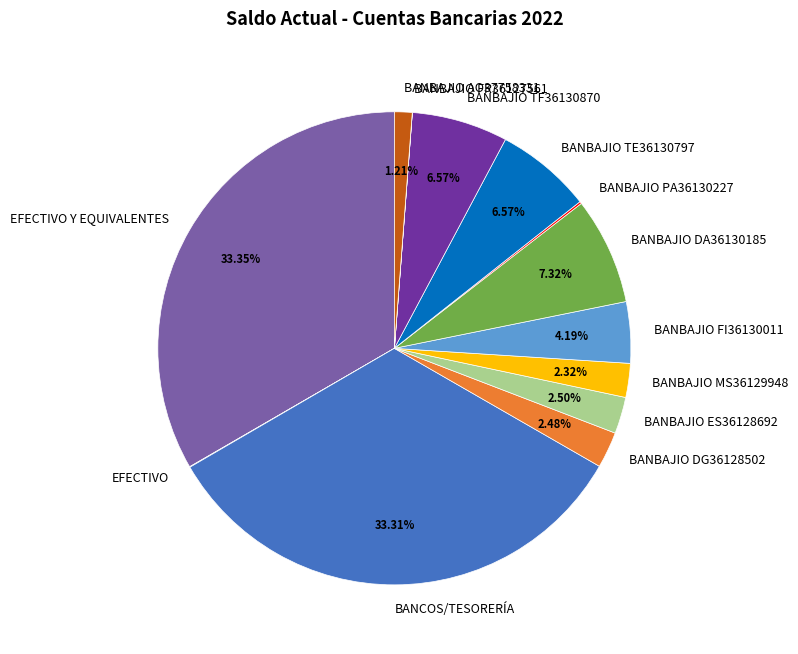

Does BANBAJIO DG36128502 account for over 50% of the chart?

No